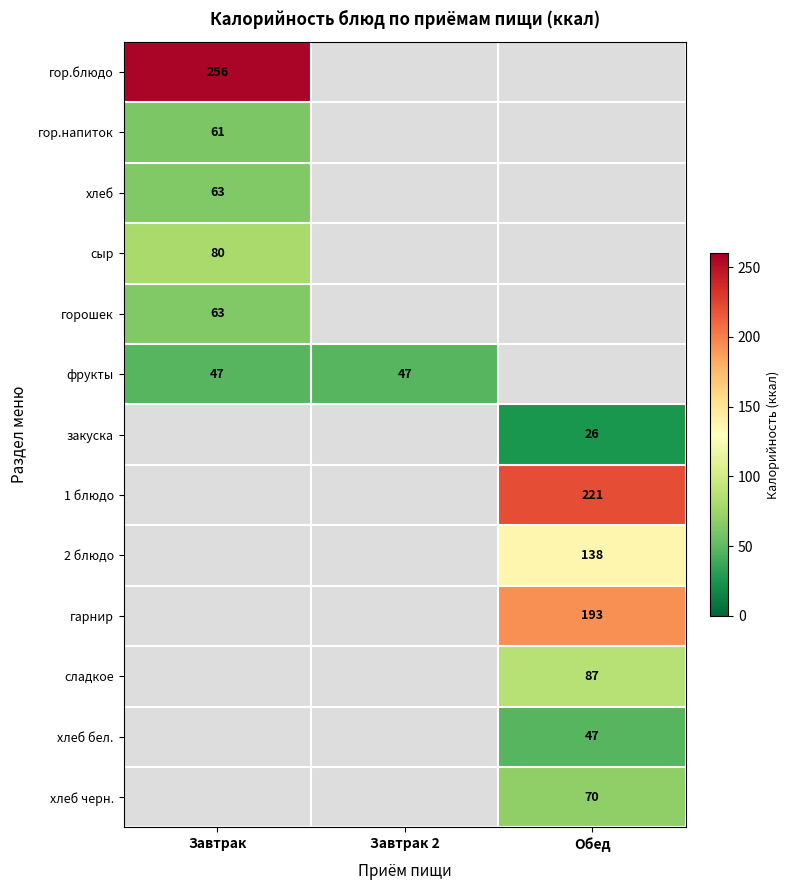

Is it true that гор.блюдо equals 256 at Завтрак?

True